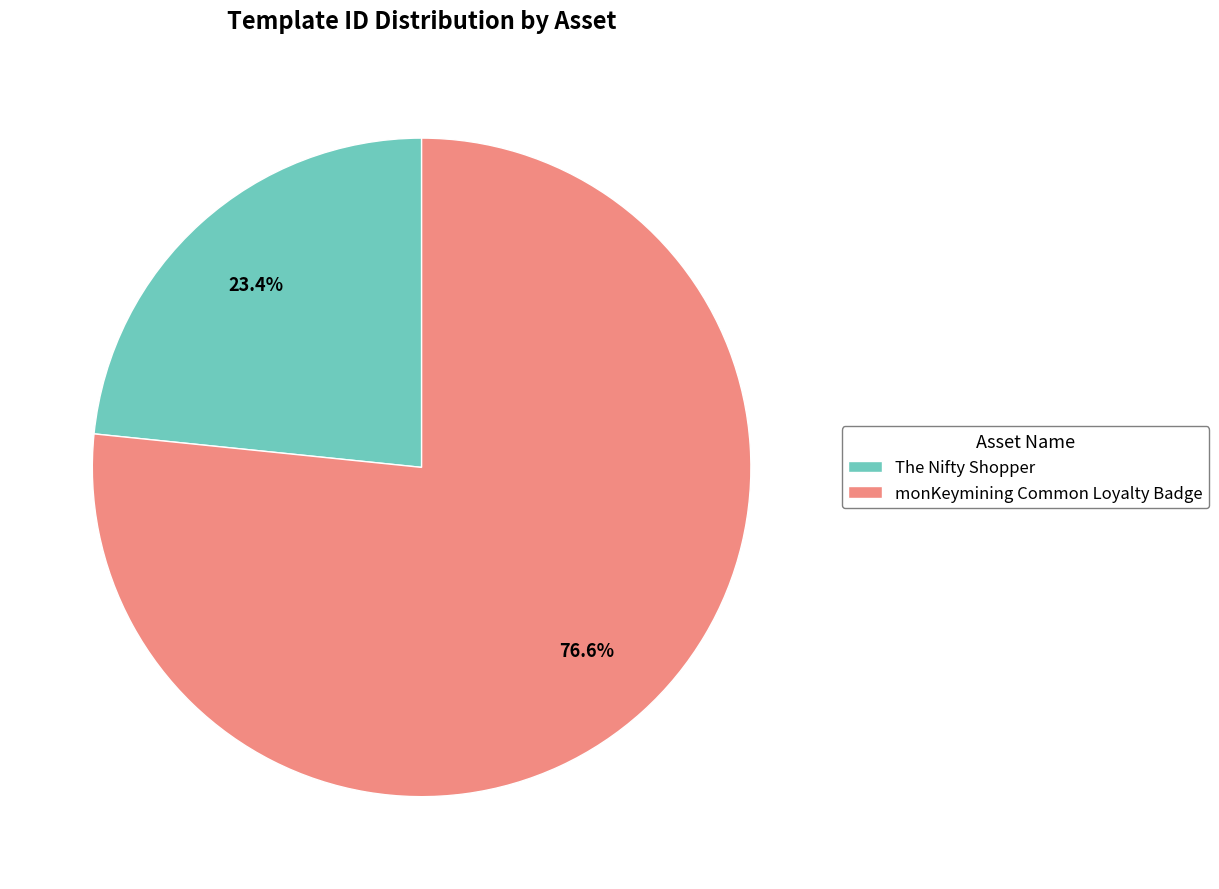

Rank the categories by value from highest to lowest.

monKeymining Common Loyalty Badge, The Nifty Shopper